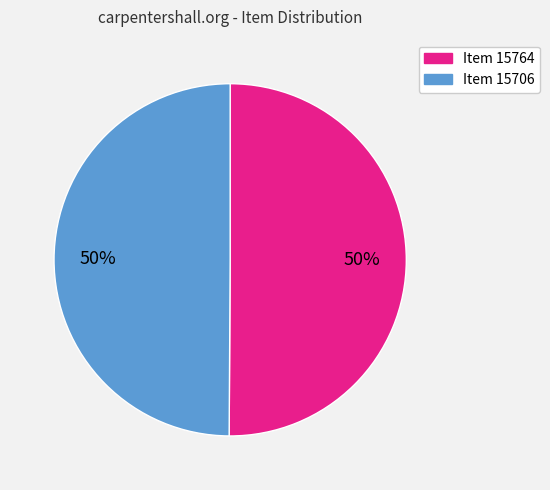

To the nearest percent, what is the average slice percentage?

50%